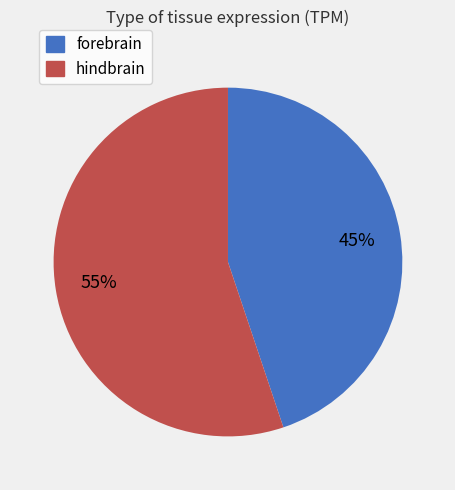

Which slice is the smallest?

forebrain